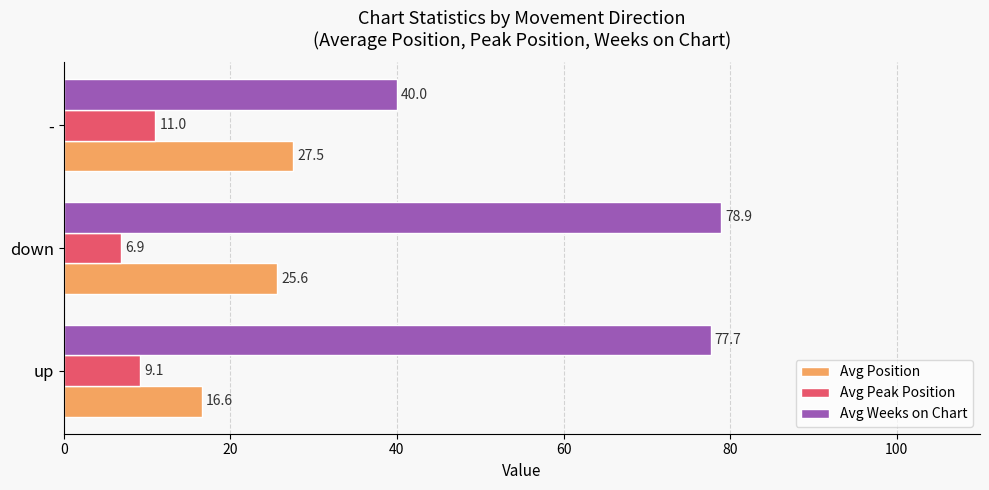

Which series has the largest total across all categories?

Avg Weeks on Chart